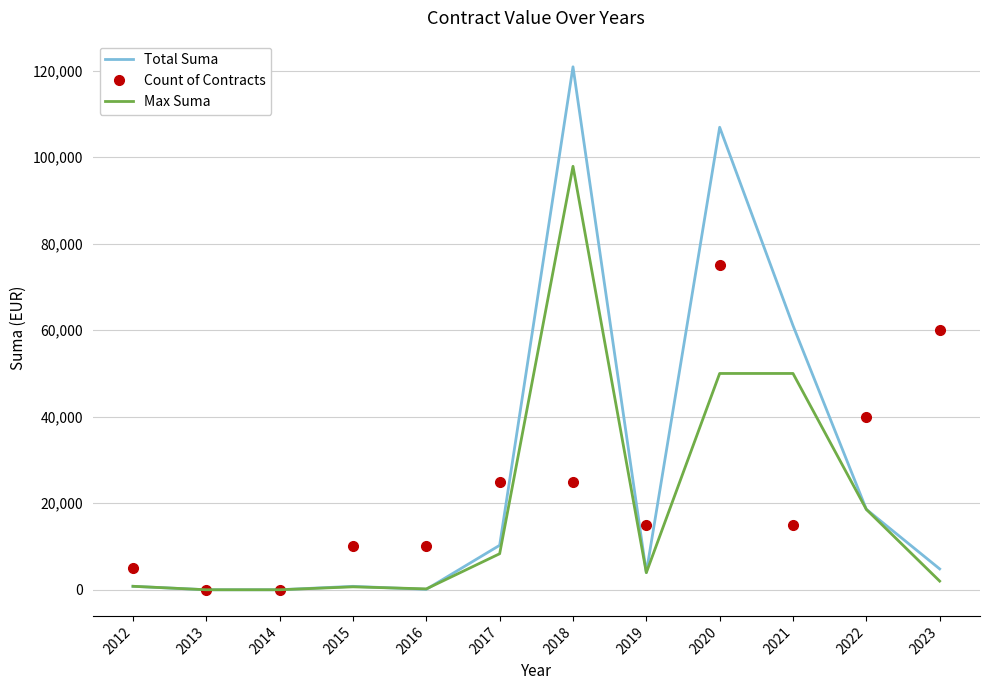

At which label is Count of Contracts closest to 37500?

2022